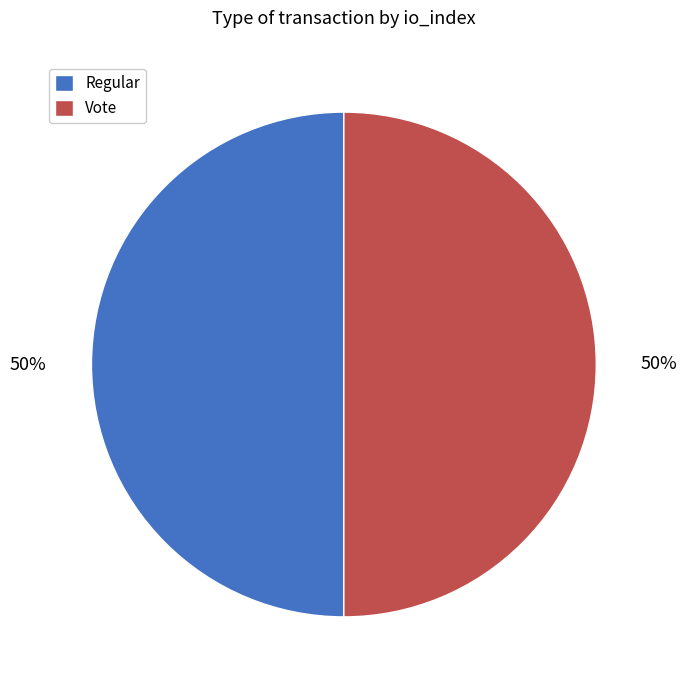

How many segments does this pie chart have?

2